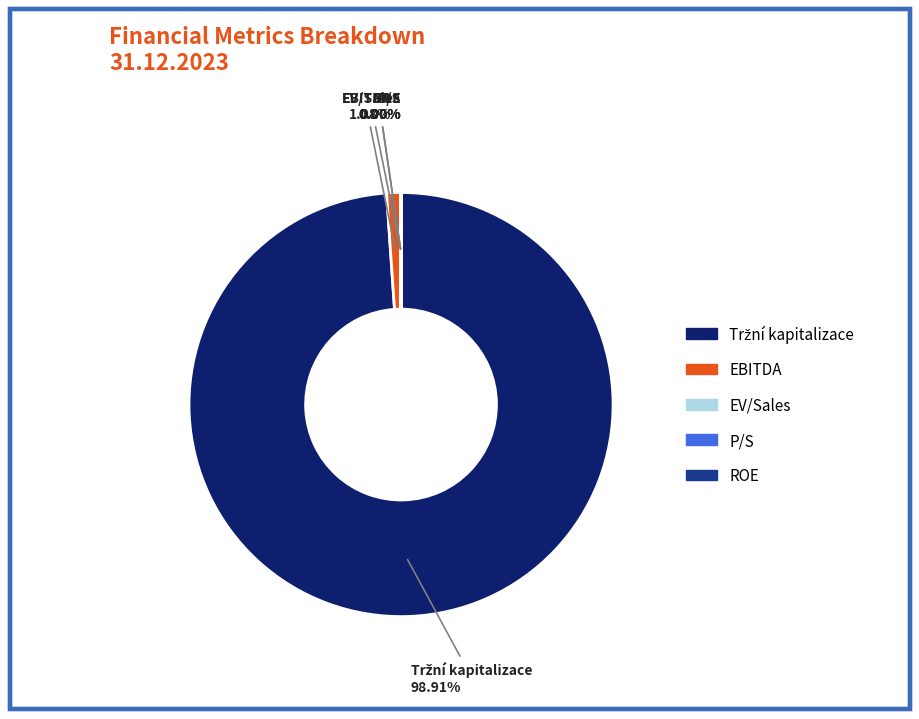

Is there a majority slice in this chart?

Yes